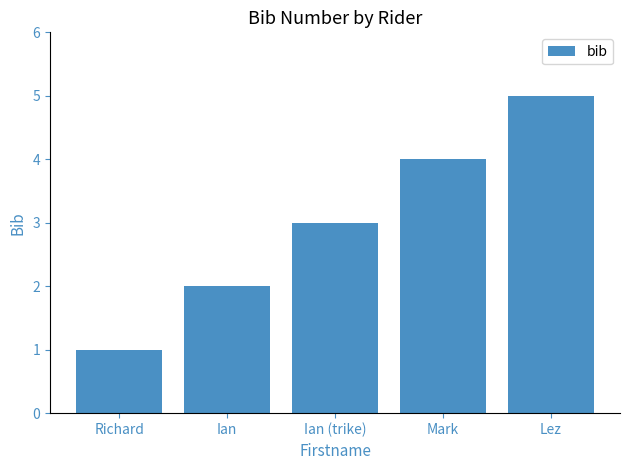

True or false: the data shows 2 at Ian.

True